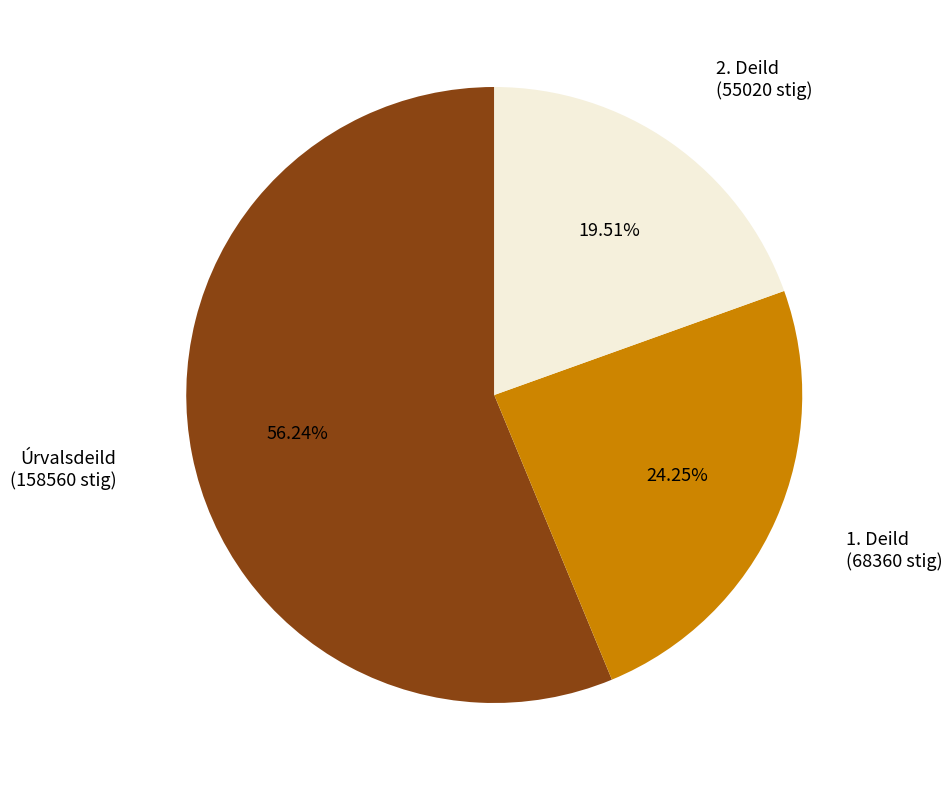

What percentage is the 1. Deild slice, to the nearest percent?

24%